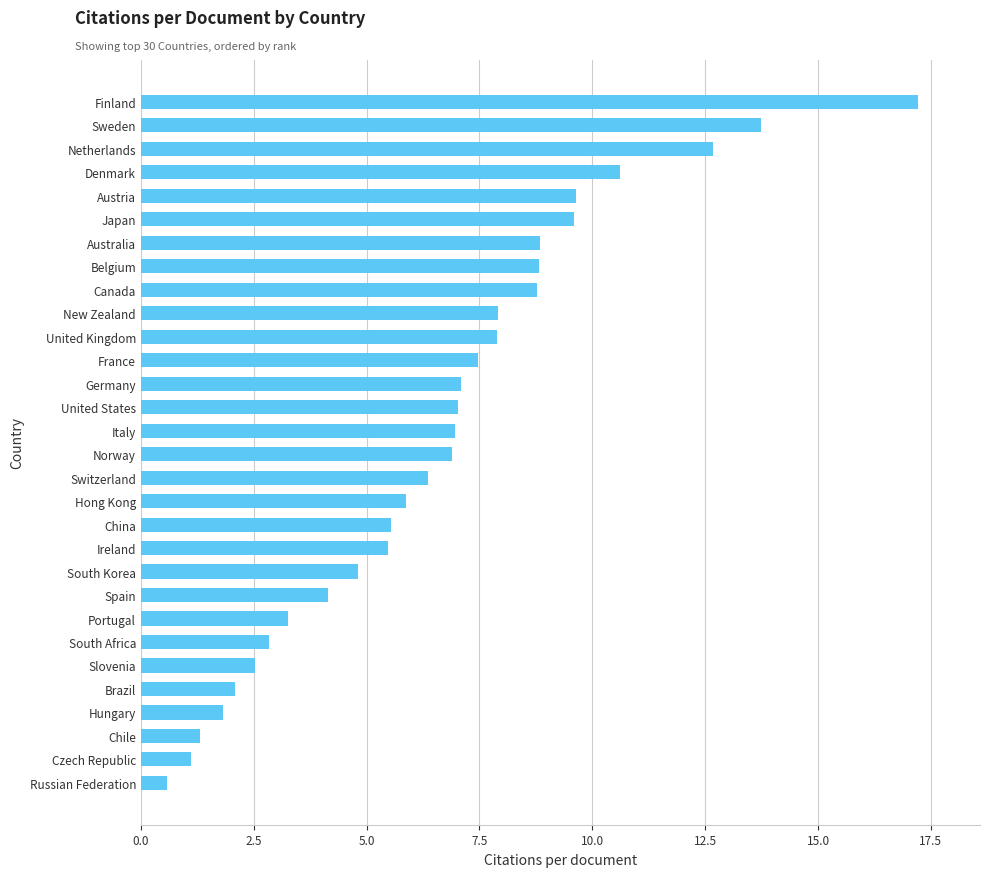

At which category does the chart reach its peak across all series?

Finland